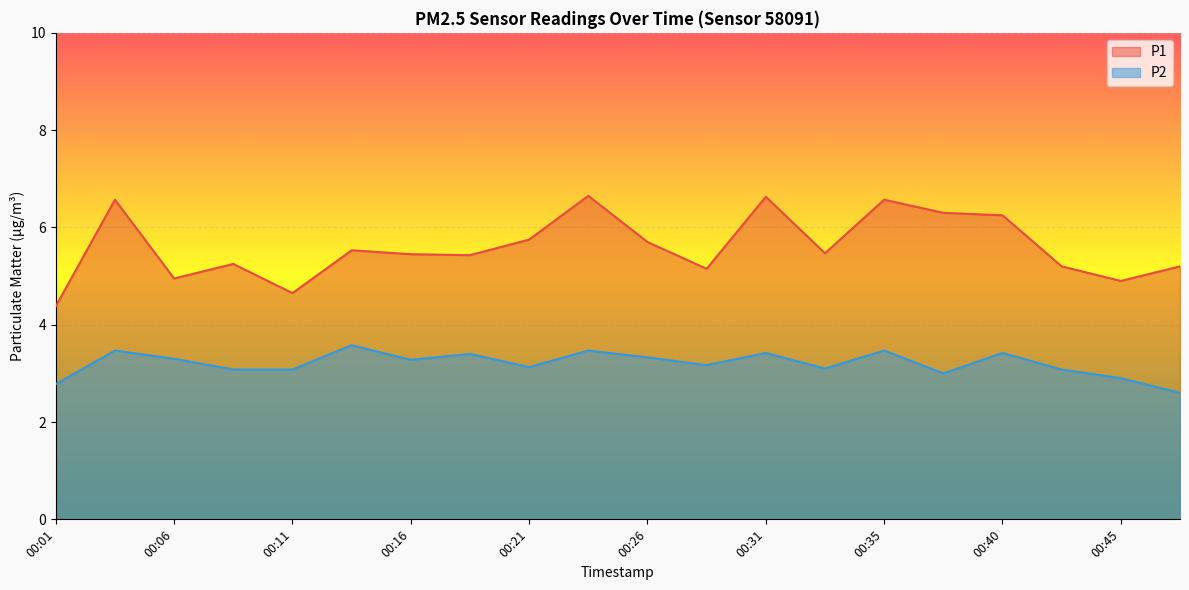

True or false: P2 and P1 cross at least once.

False